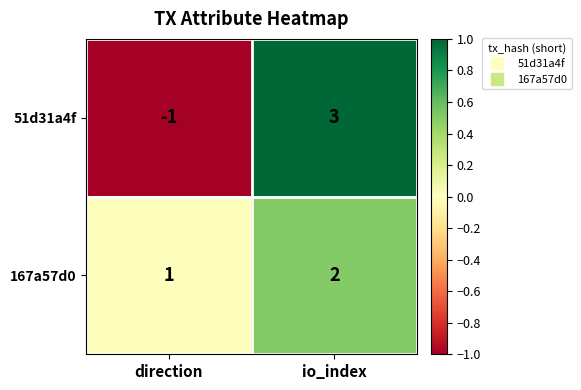

List the series in order of their peak value, lowest first.

167a57d0, 51d31a4f